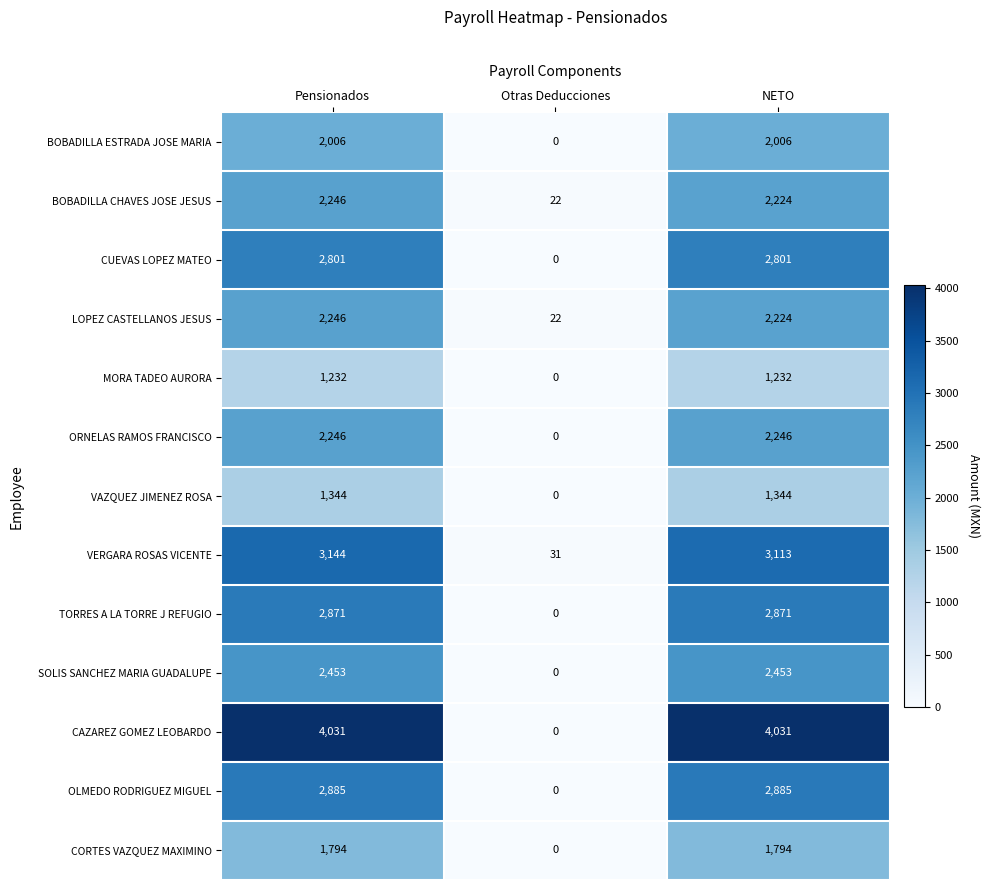

At how many categories does at least one series exceed 455?

2